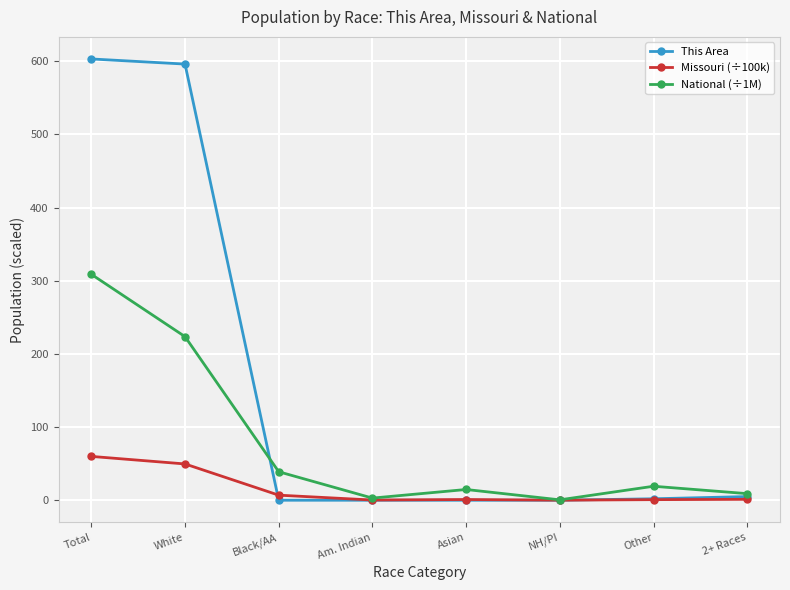

What is the difference between the second highest and second lowest values in the This Area series?

596.0